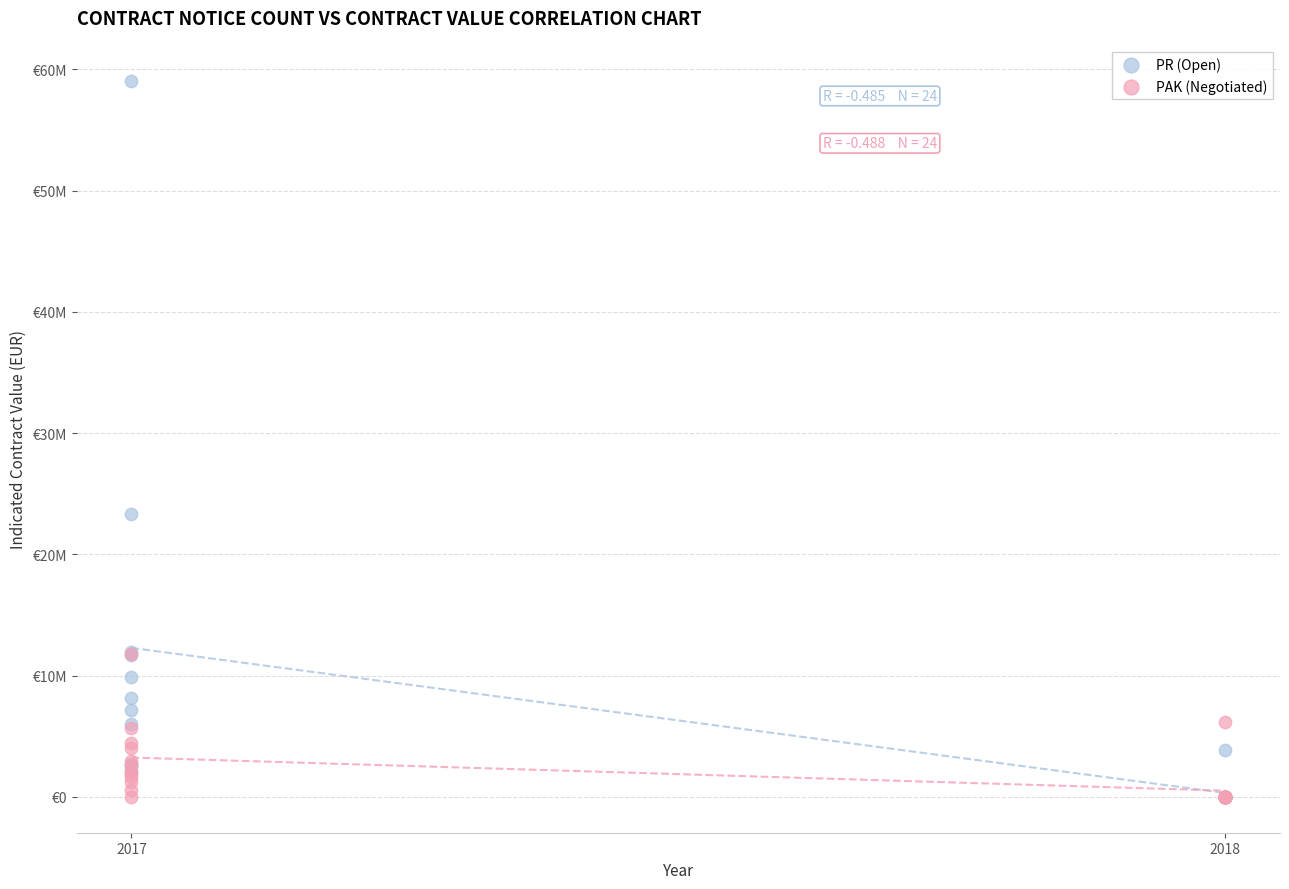

What are all the series names shown in the legend?

PR (Open), PAK (Negotiated)